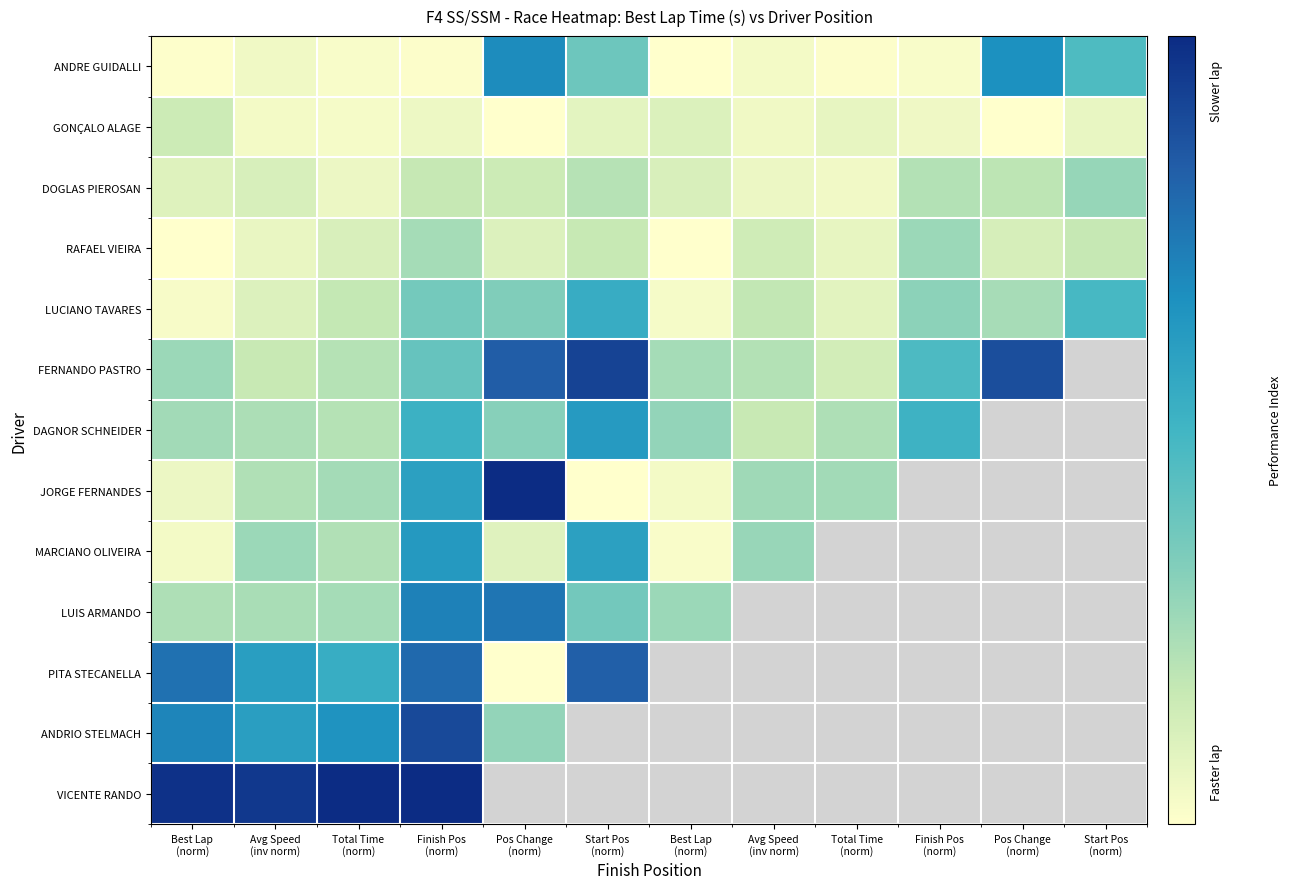

Which series has the widest spread of values?

JORGE FERNANDES